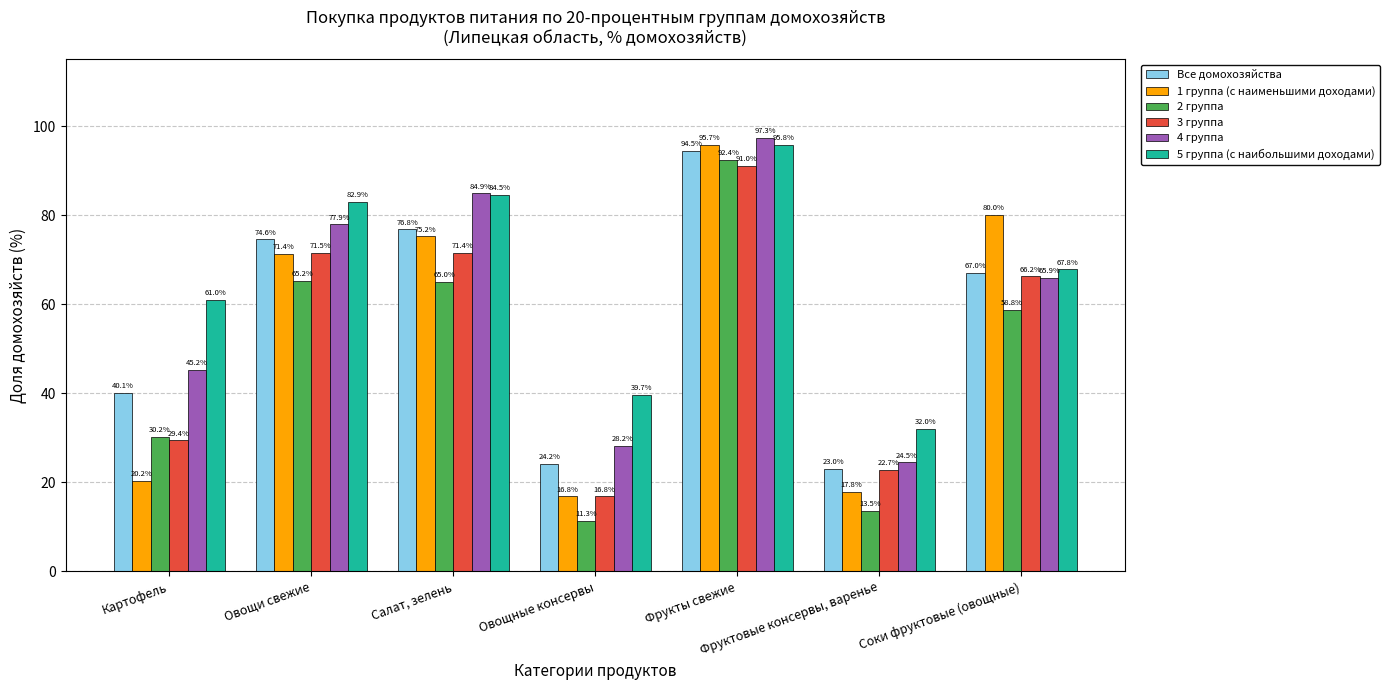

What is the spread (max minus min) of values at Салат, зелень?

19.9